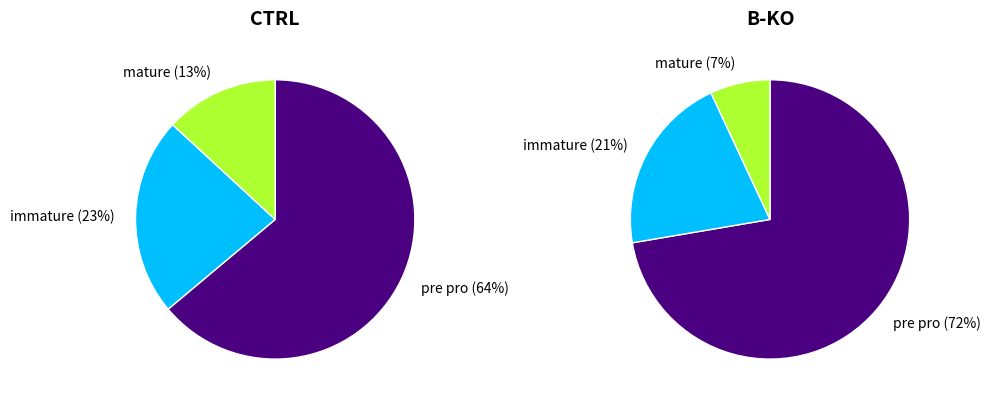

Is it true that mature is 7% of the pie?

True